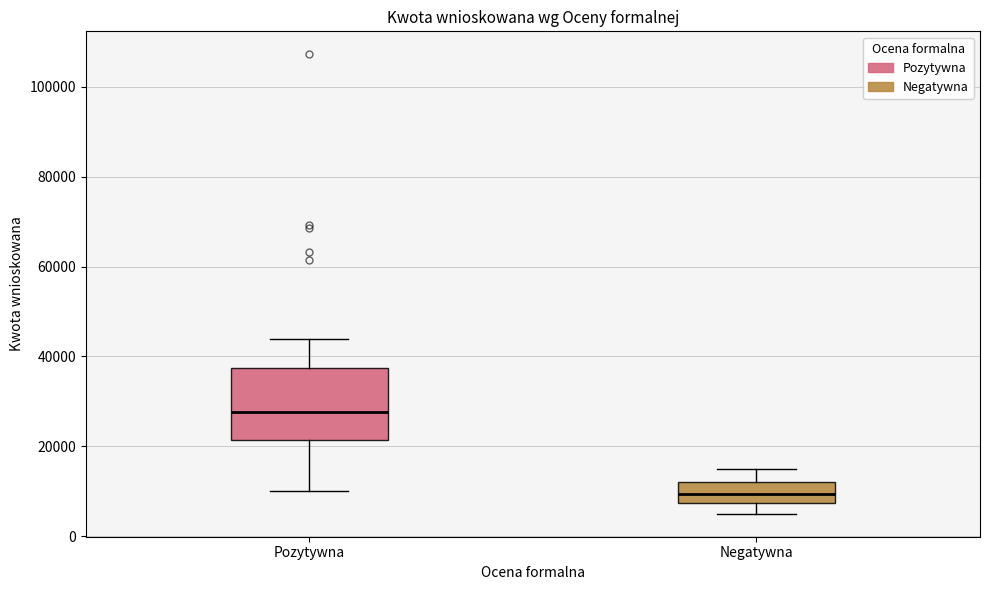

Which box is the tallest, from its lower edge to its upper edge?

Pozytywna